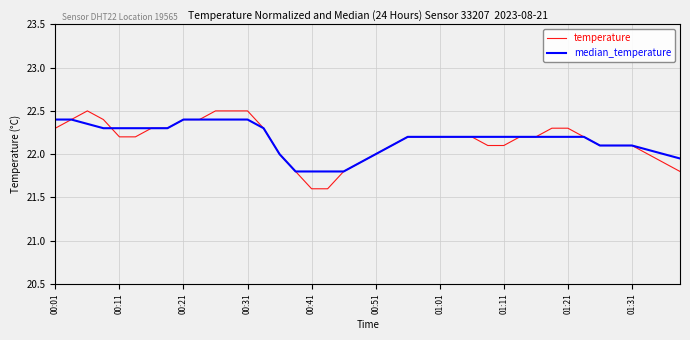

What is the difference between the second highest and minimum values in the median_temperature series?

0.6